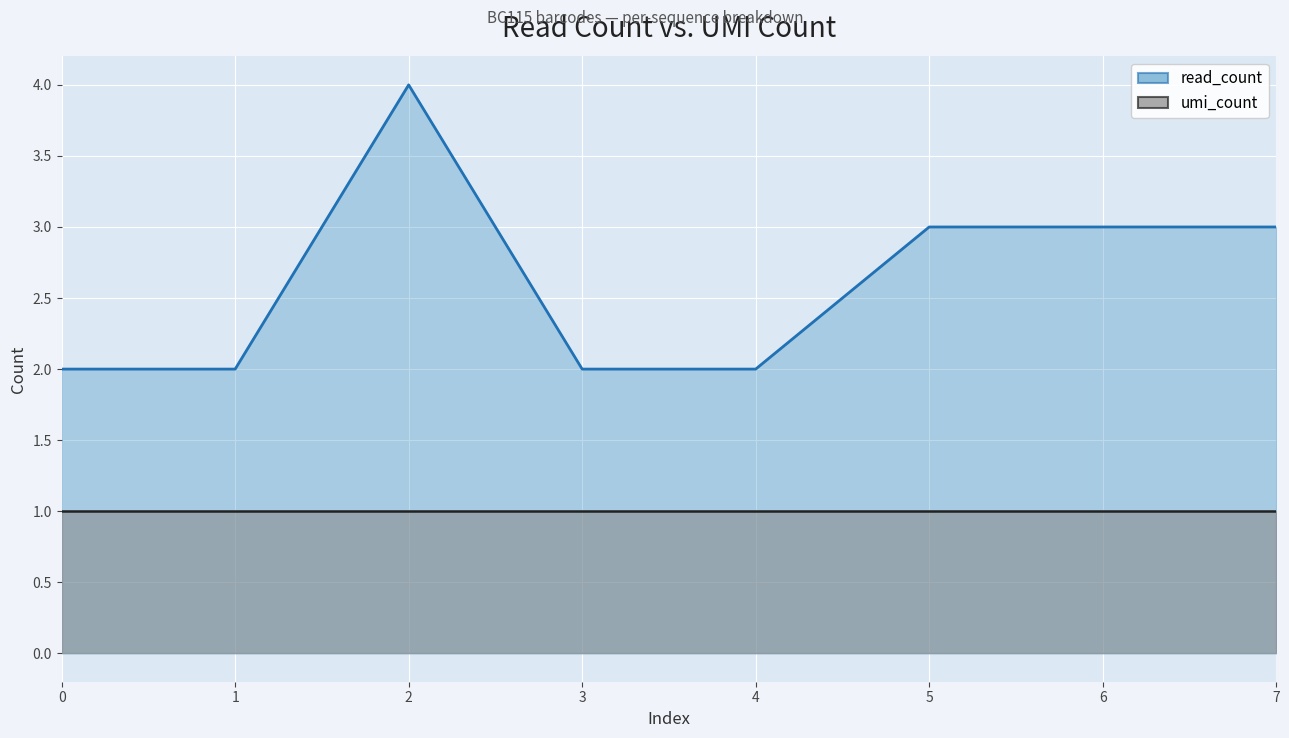

Rank the categories by value from lowest to highest.

0, 1, 3, 4, 5, 6, 7, 2